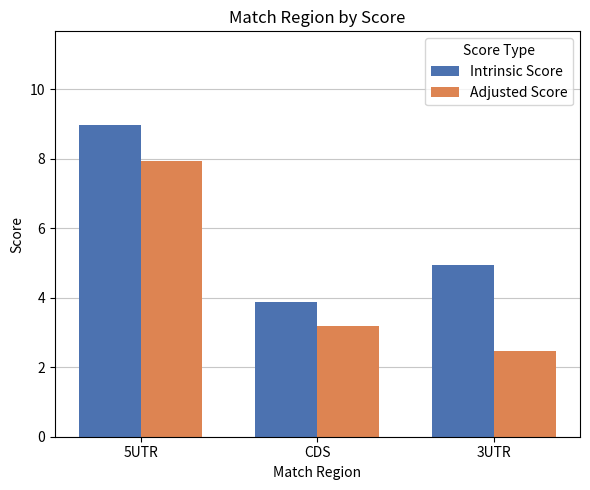

Rank the series by their maximum value, from highest to lowest.

Intrinsic Score, Adjusted Score